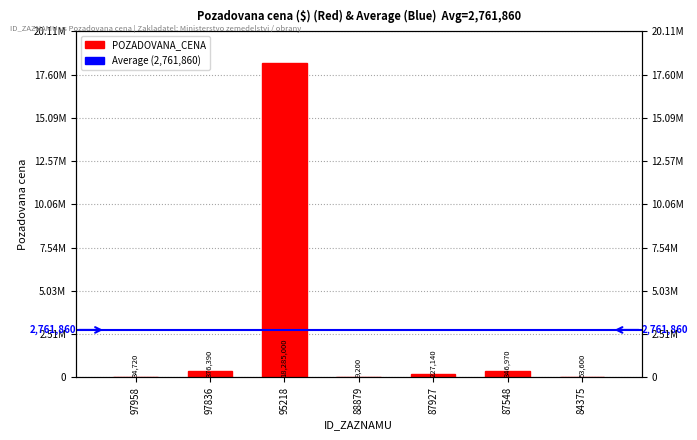

What is the average value?

2761860